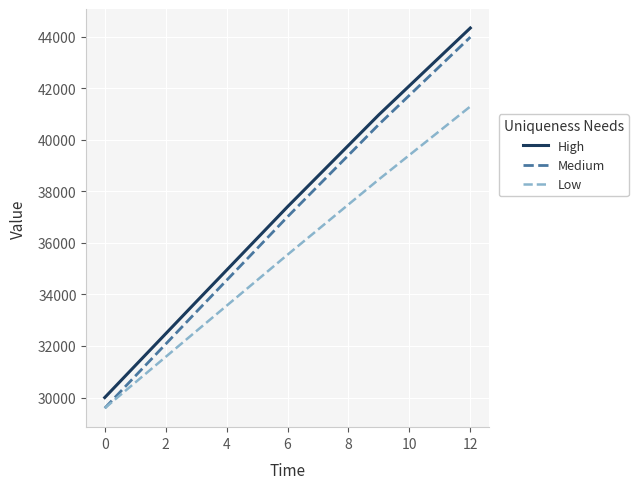

What is the minimum value shown in the chart?

29588.7